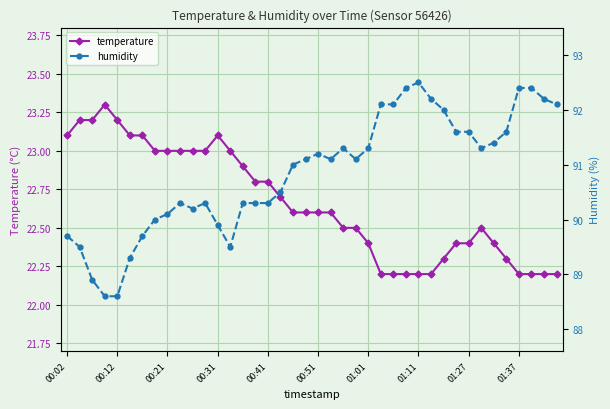

True or false: temperature has more than 0 interior local peaks.

True